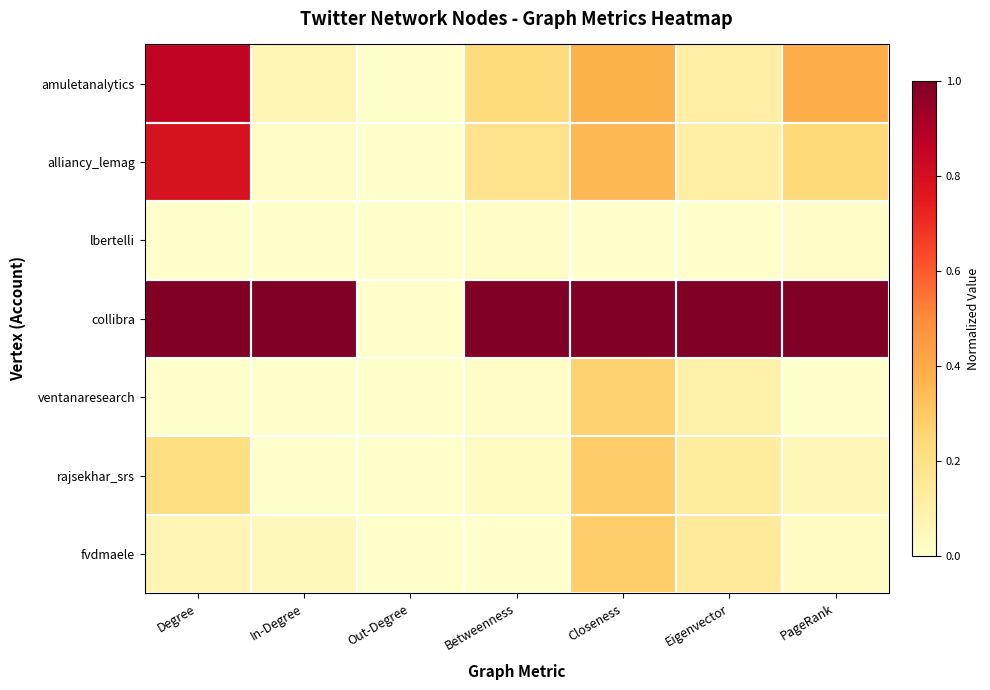

Reading right to left, what are all the values shown in this chart?

amuletanalytics: PageRank=0.4	Eigenvector=0.1	Closeness=0.4	Betweenness=0.2	Out-Degree=0.0	In-Degree=0.1	Degree=0.9
alliancy_lemag: PageRank=0.2	Eigenvector=0.1	Closeness=0.4	Betweenness=0.2	Out-Degree=0.0	In-Degree=0.0	Degree=0.8
lbertelli: PageRank=0.0	Eigenvector=0.0	Closeness=0.0	Betweenness=0.0	Out-Degree=0.0	In-Degree=0.0	Degree=0.0
collibra: PageRank=1.0	Eigenvector=1.0	Closeness=1.0	Betweenness=1.0	Out-Degree=0.0	In-Degree=1.0	Degree=1.0
ventanaresearch: PageRank=0.0	Eigenvector=0.1	Closeness=0.3	Betweenness=0.0	Out-Degree=0.0	In-Degree=0.0	Degree=0.0
rajsekhar_srs: PageRank=0.1	Eigenvector=0.1	Closeness=0.3	Betweenness=0.0	Out-Degree=0.0	In-Degree=0.0	Degree=0.2
fvdmaele: PageRank=0.0	Eigenvector=0.1	Closeness=0.3	Betweenness=0.0	Out-Degree=0.0	In-Degree=0.0	Degree=0.1